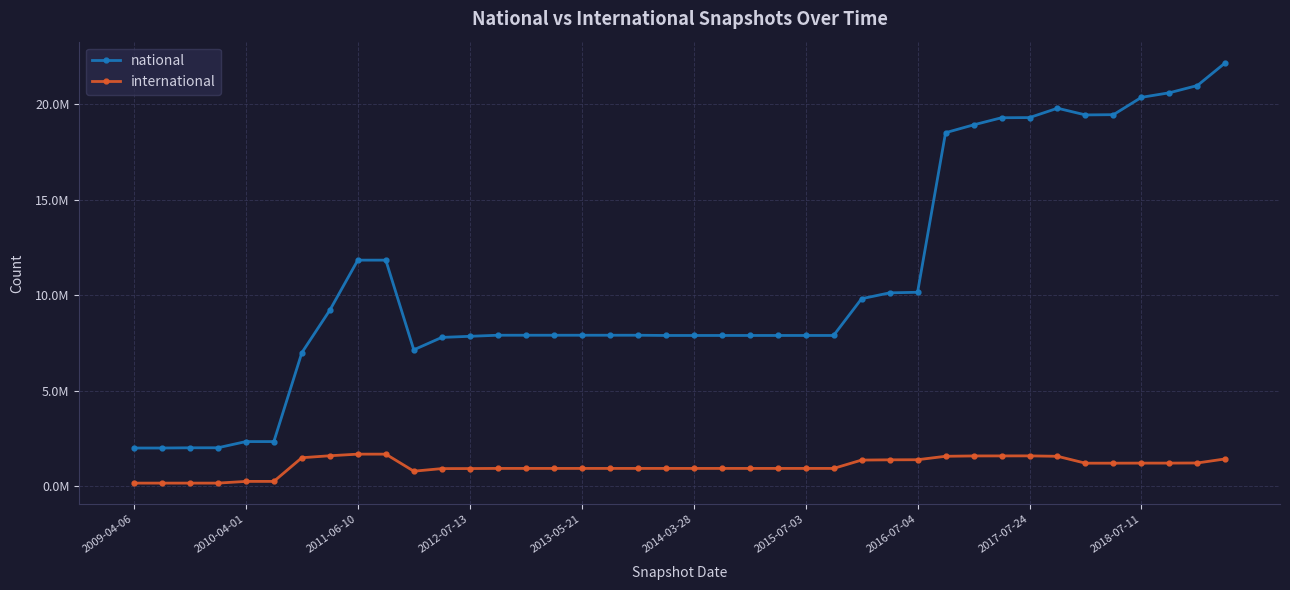

What are all the series names shown in the legend?

national, international